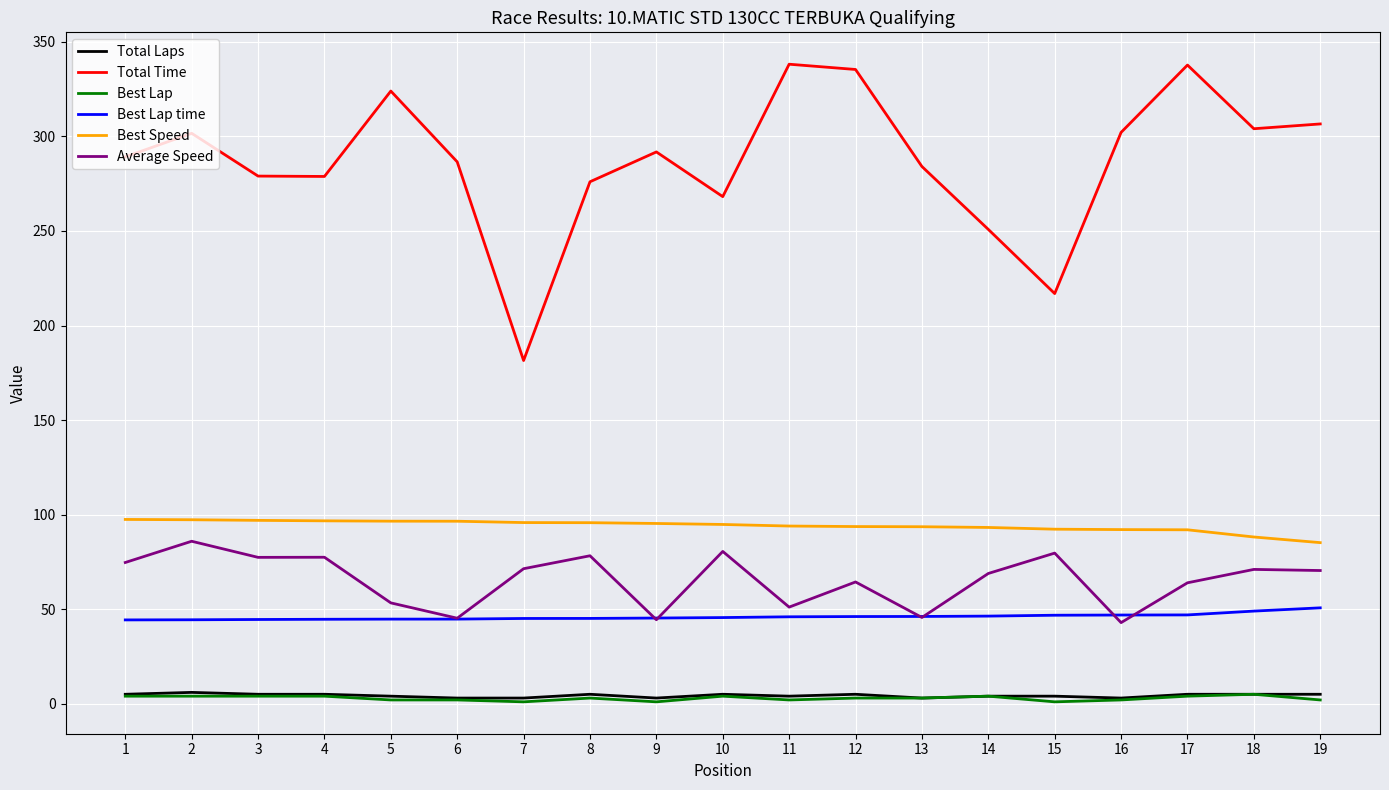

Does the chart have visible grid lines?

Yes